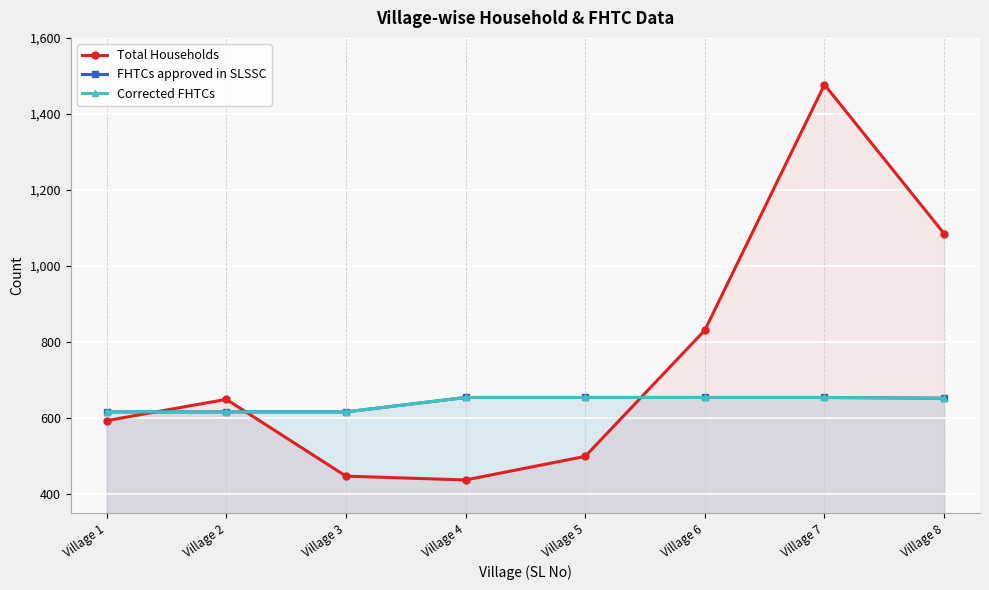

What is the value of the Corrected FHTCs point at the 3rd from the left?

616